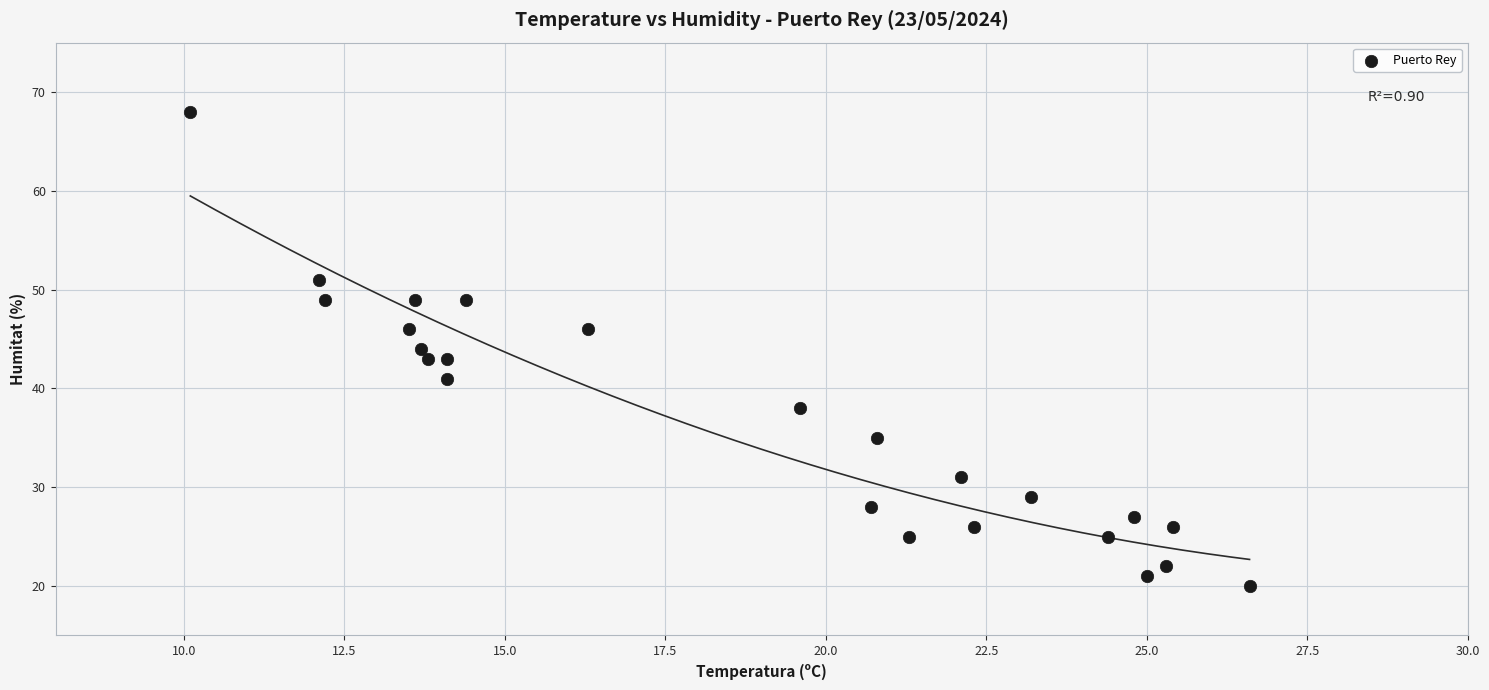

What is the range of Y values (max minus min)?

48